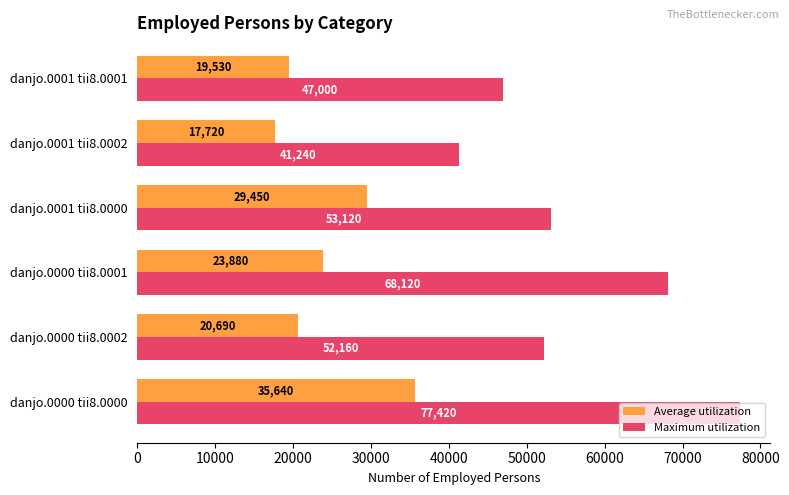

Which series has the widest spread of values?

Maximum utilization